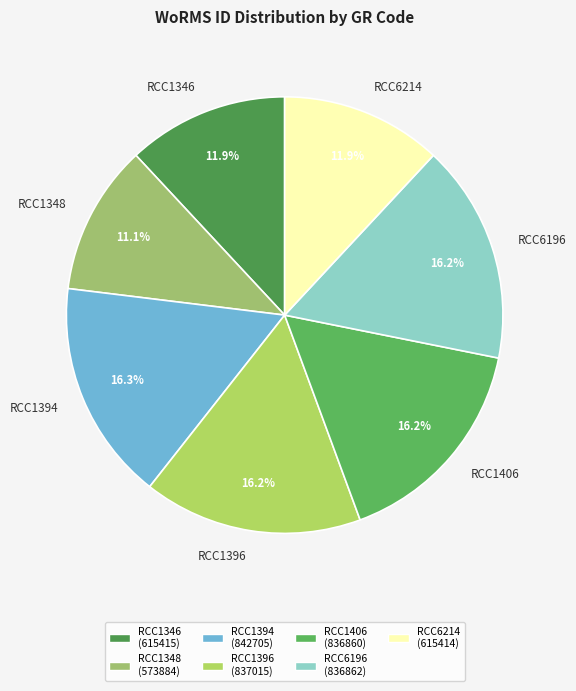

To the nearest percent, what is the difference between the largest and smallest slice percentages?

5%